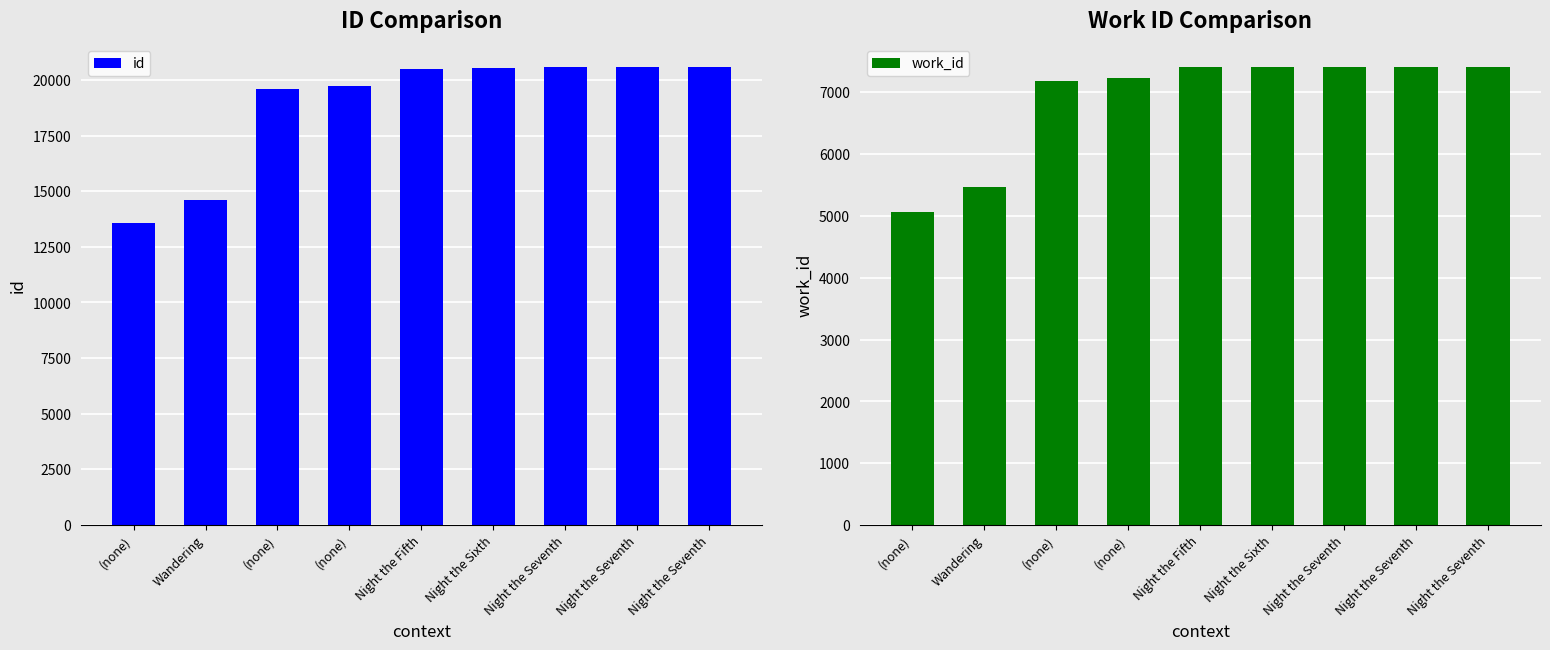

Is it true that id equals 20578 at Night the Seventh?

True